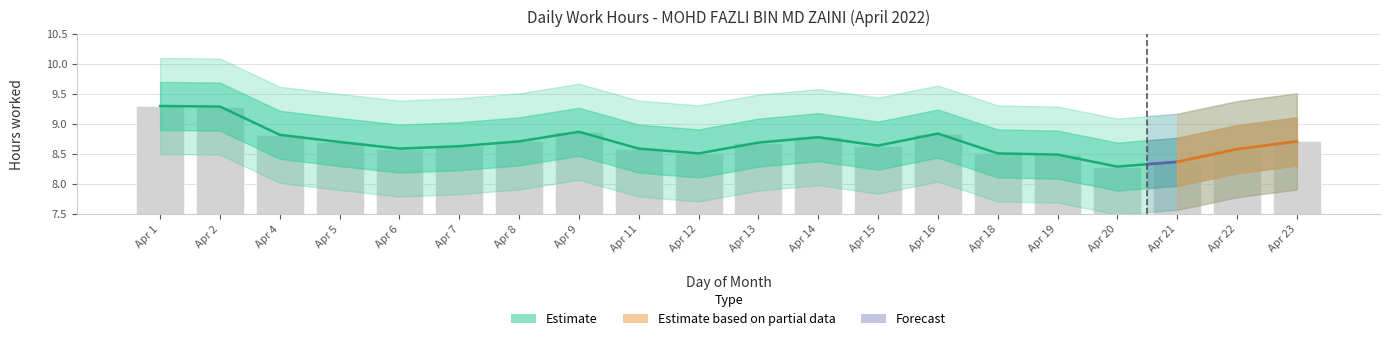

Does the chart contain stacked bars?

No